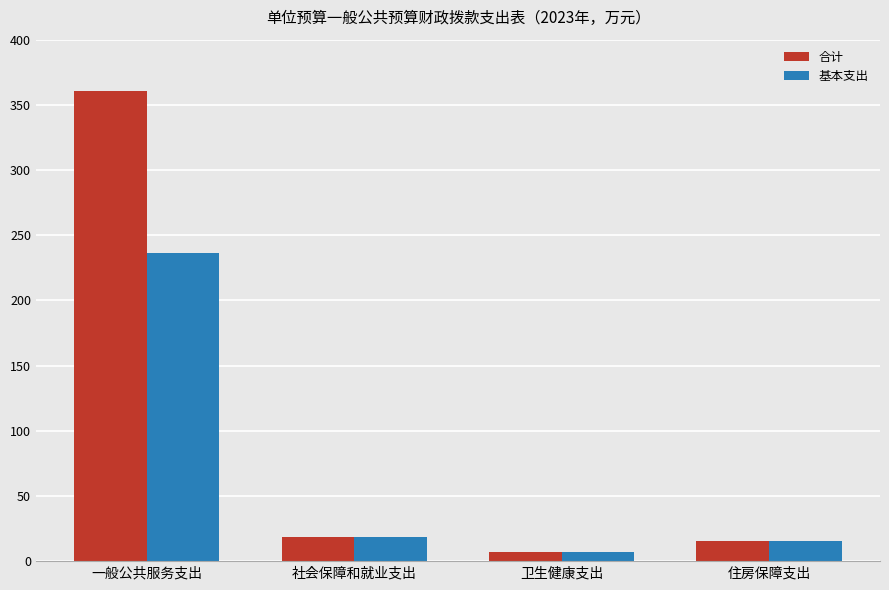

Does the chart contain any negative values?

No